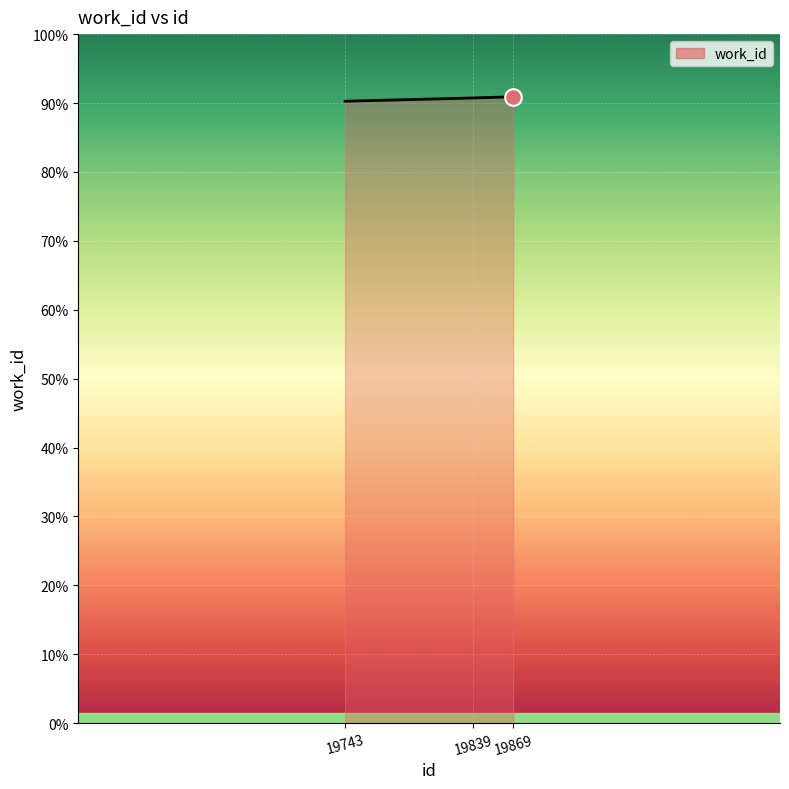

Rank the categories by value from lowest to highest.

19743, 19839, 19869